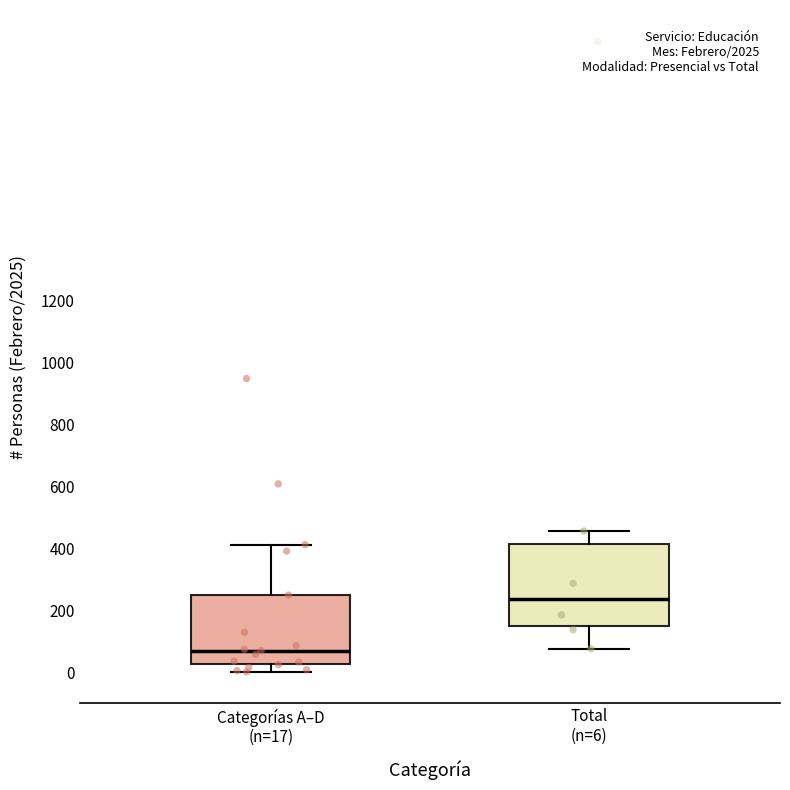

Reading left to right, read every box against the y-axis: the position of its median line, the range the box covers, and the ends of its whiskers. The values are not printed on the chart, so give them approximately, as read against the axis.

Categorías A–D (n=17): median 80, box 20 to 240, whiskers 0 to 420
Total (n=6): median 240, box 140 to 420, whiskers 80 to 460